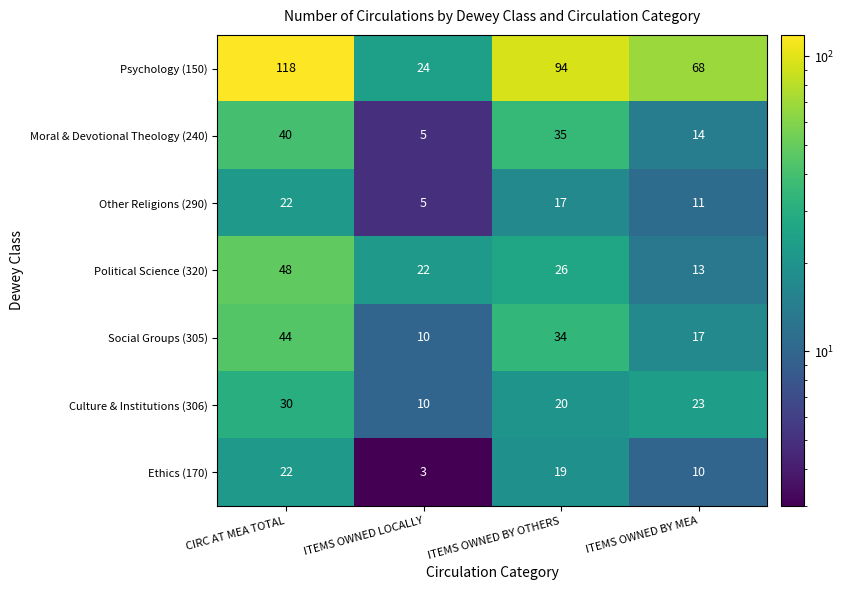

Reading left to right, extract all data points from this chart.

Psychology (150): CIRC AT MEA TOTAL=118	ITEMS OWNED LOCALLY=24	ITEMS OWNED BY OTHERS=94	ITEMS OWNED BY MEA=68
Moral & Devotional Theology (240): CIRC AT MEA TOTAL=40	ITEMS OWNED LOCALLY=5	ITEMS OWNED BY OTHERS=35	ITEMS OWNED BY MEA=14
Other Religions (290): CIRC AT MEA TOTAL=22	ITEMS OWNED LOCALLY=5	ITEMS OWNED BY OTHERS=17	ITEMS OWNED BY MEA=11
Political Science (320): CIRC AT MEA TOTAL=48	ITEMS OWNED LOCALLY=22	ITEMS OWNED BY OTHERS=26	ITEMS OWNED BY MEA=13
Social Groups (305): CIRC AT MEA TOTAL=44	ITEMS OWNED LOCALLY=10	ITEMS OWNED BY OTHERS=34	ITEMS OWNED BY MEA=17
Culture & Institutions (306): CIRC AT MEA TOTAL=30	ITEMS OWNED LOCALLY=10	ITEMS OWNED BY OTHERS=20	ITEMS OWNED BY MEA=23
Ethics (170): CIRC AT MEA TOTAL=22	ITEMS OWNED LOCALLY=3	ITEMS OWNED BY OTHERS=19	ITEMS OWNED BY MEA=10